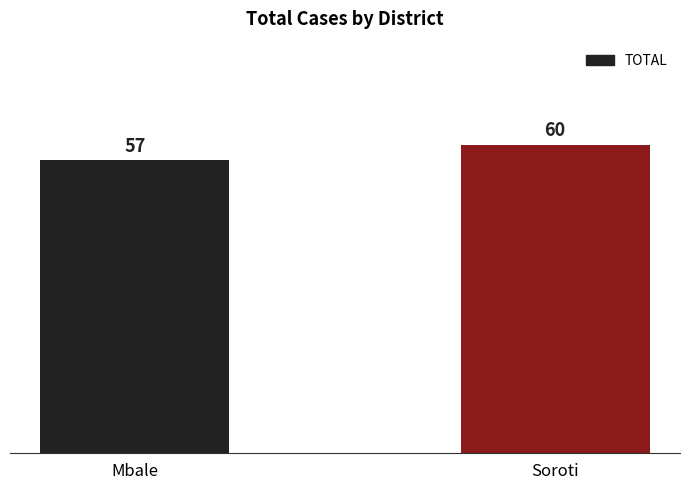

Which label corresponds to the largest value in the chart?

Soroti